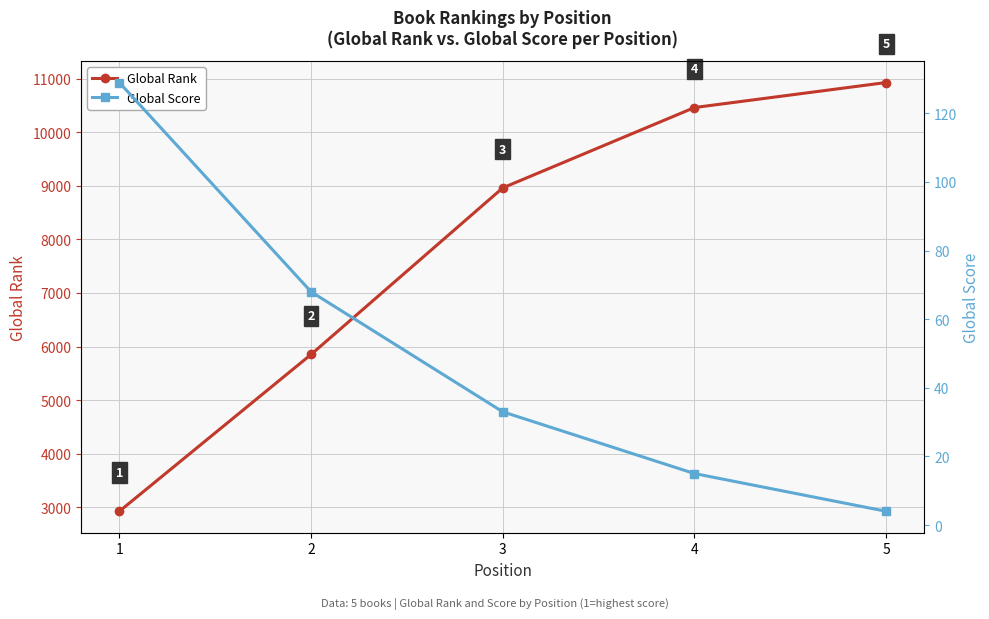

The value of Global Score at 5 is 4. True or false?

True